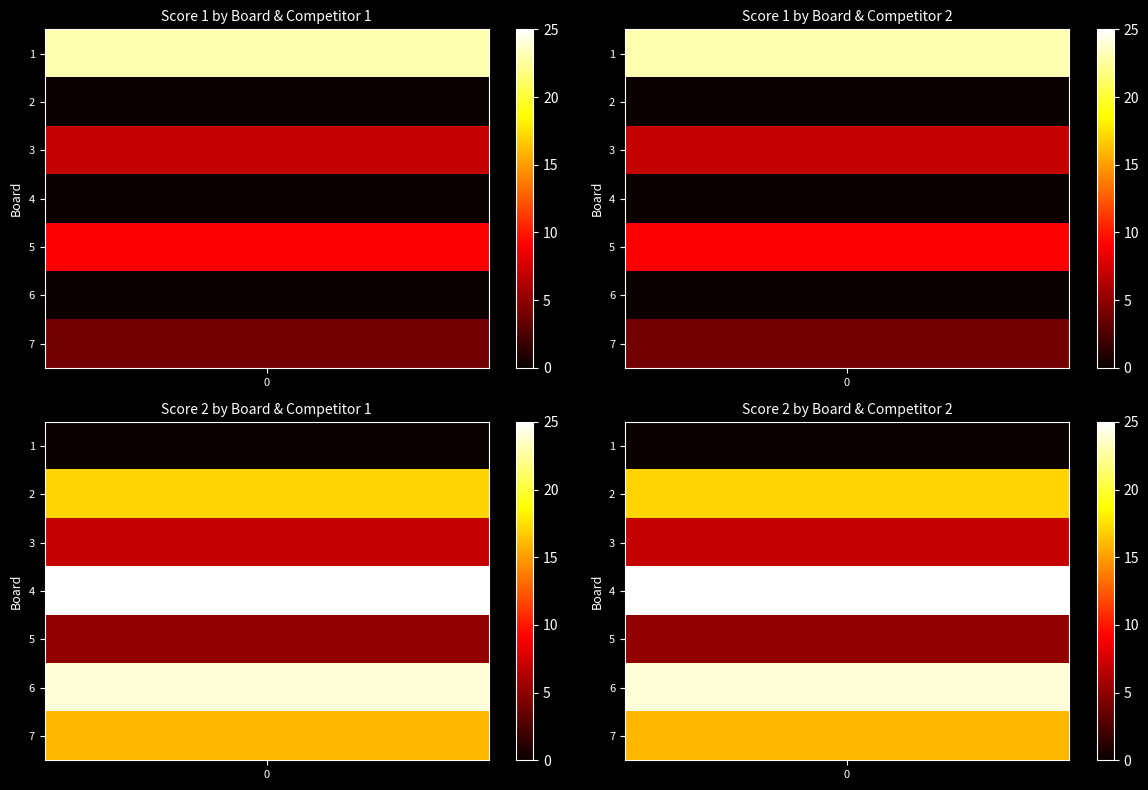

How many values in Score 1 are above zero?

4